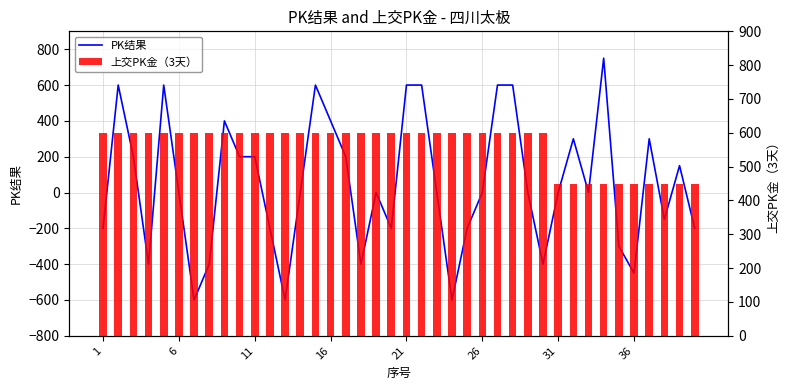

What is the greatest value displayed?

750